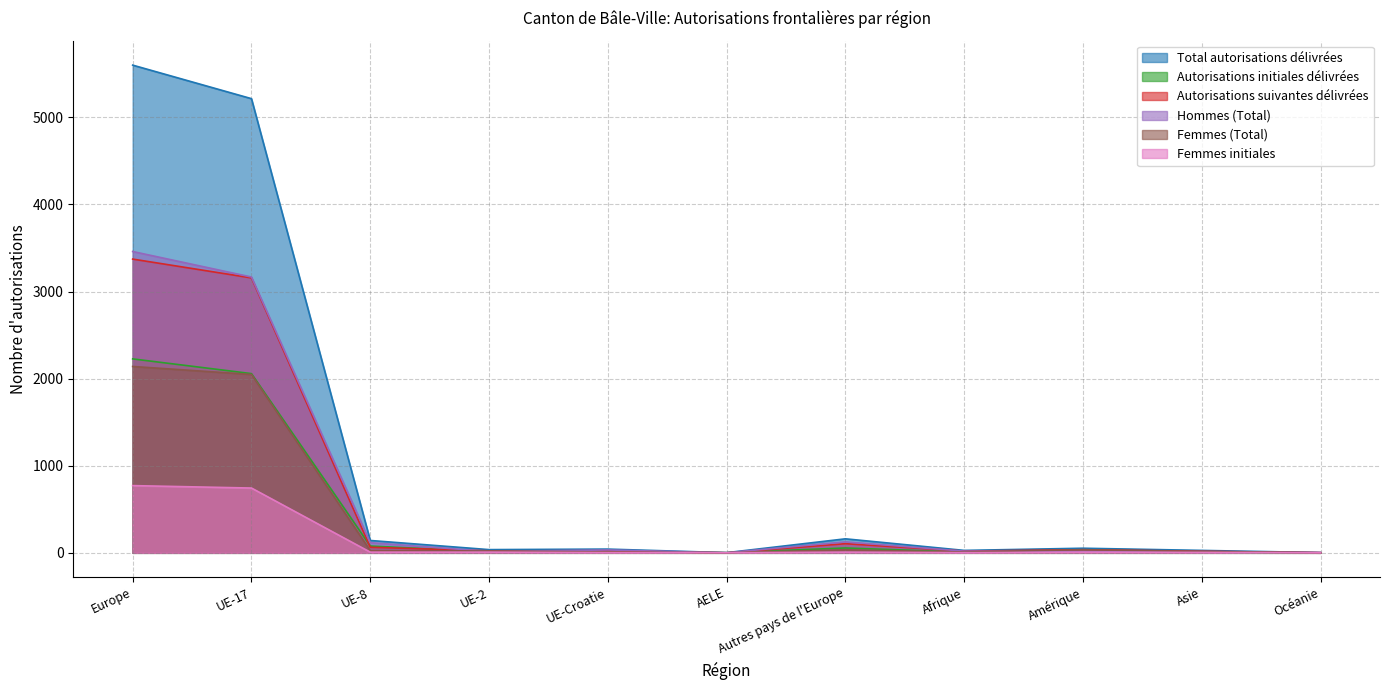

Rank the series by their maximum value, from highest to lowest.

Total autorisations délivrées, Hommes (Total), Autorisations suivantes délivrées, Autorisations initiales délivrées, Femmes (Total), Femmes initiales